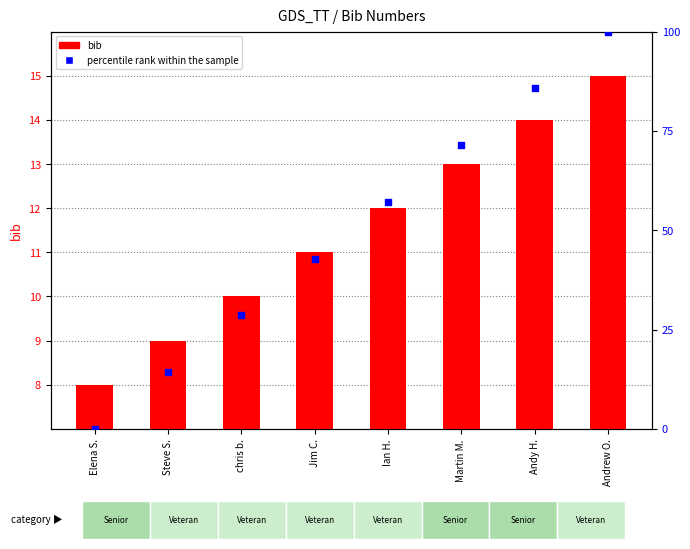

What are all the series names shown in the legend?

bib, percentile rank within the sample